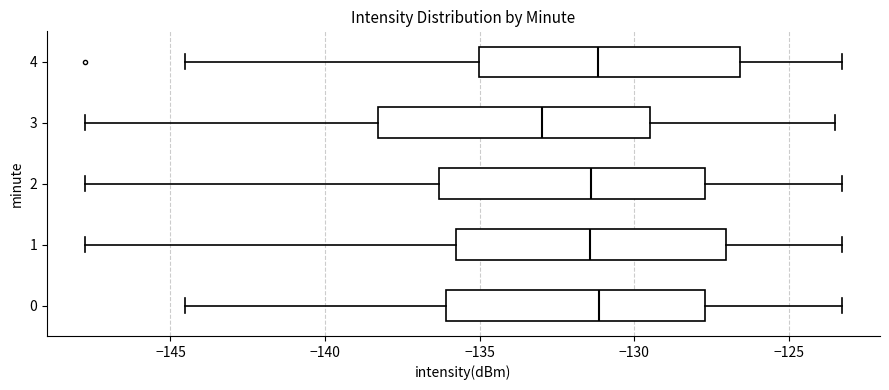

Which box's median line is the furthest to the left?

3